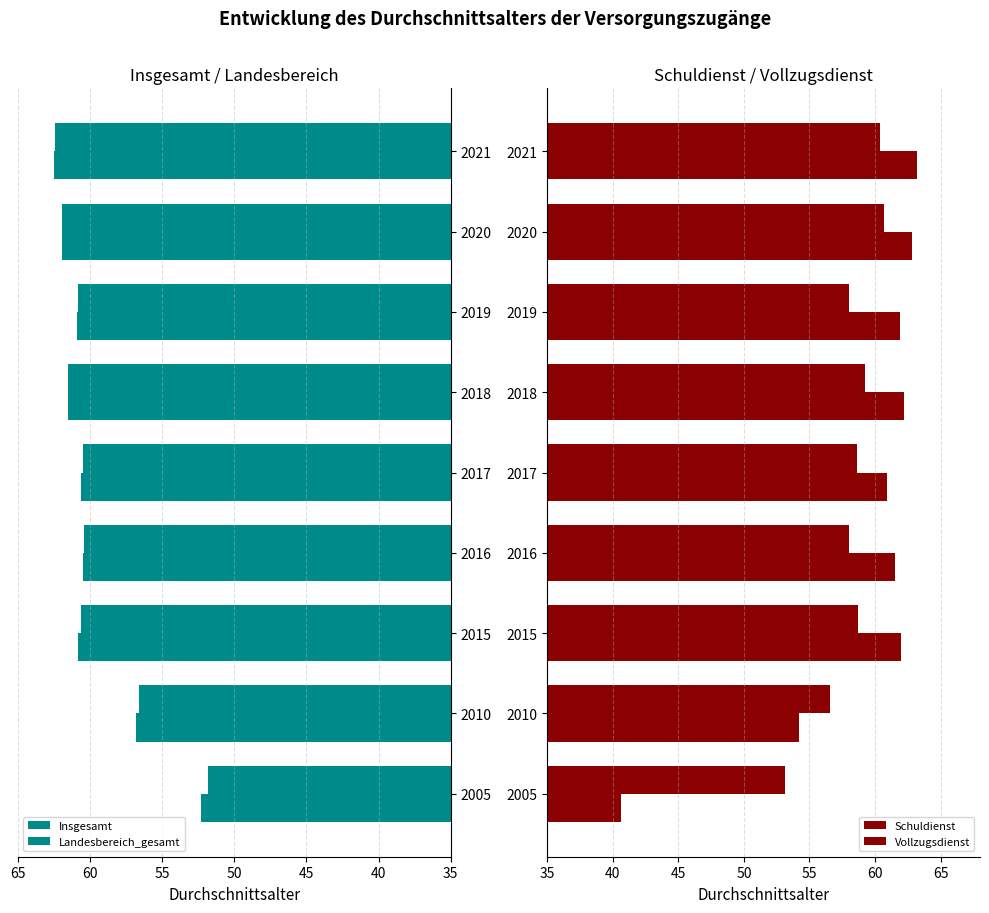

How many values in the Insgesamt series exceed 60?

7